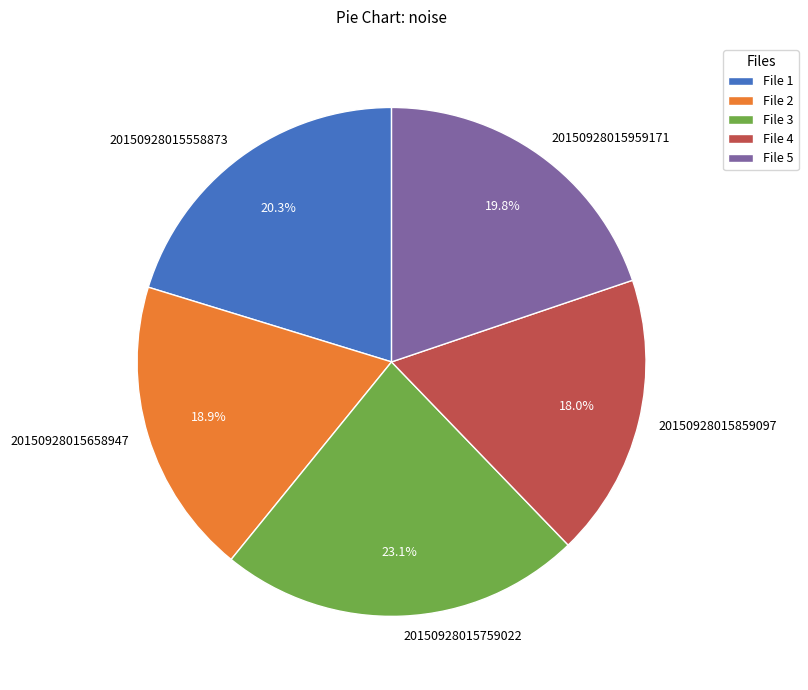

Which category has the biggest portion of the pie?

20150928015759022